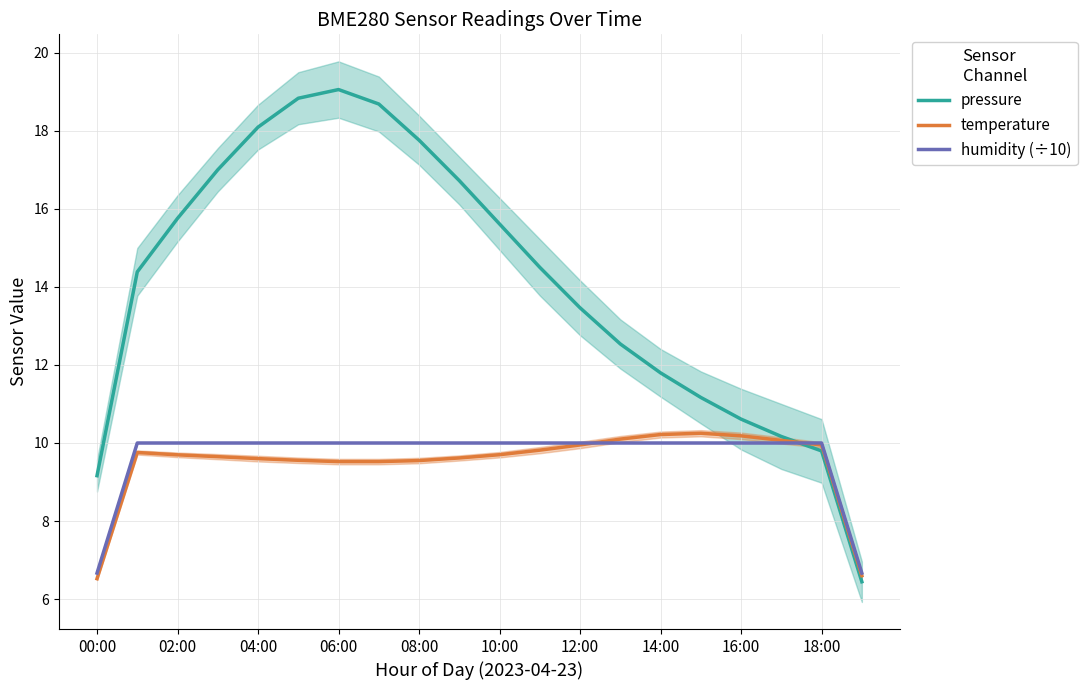

How many values in the pressure series are below 14?

9